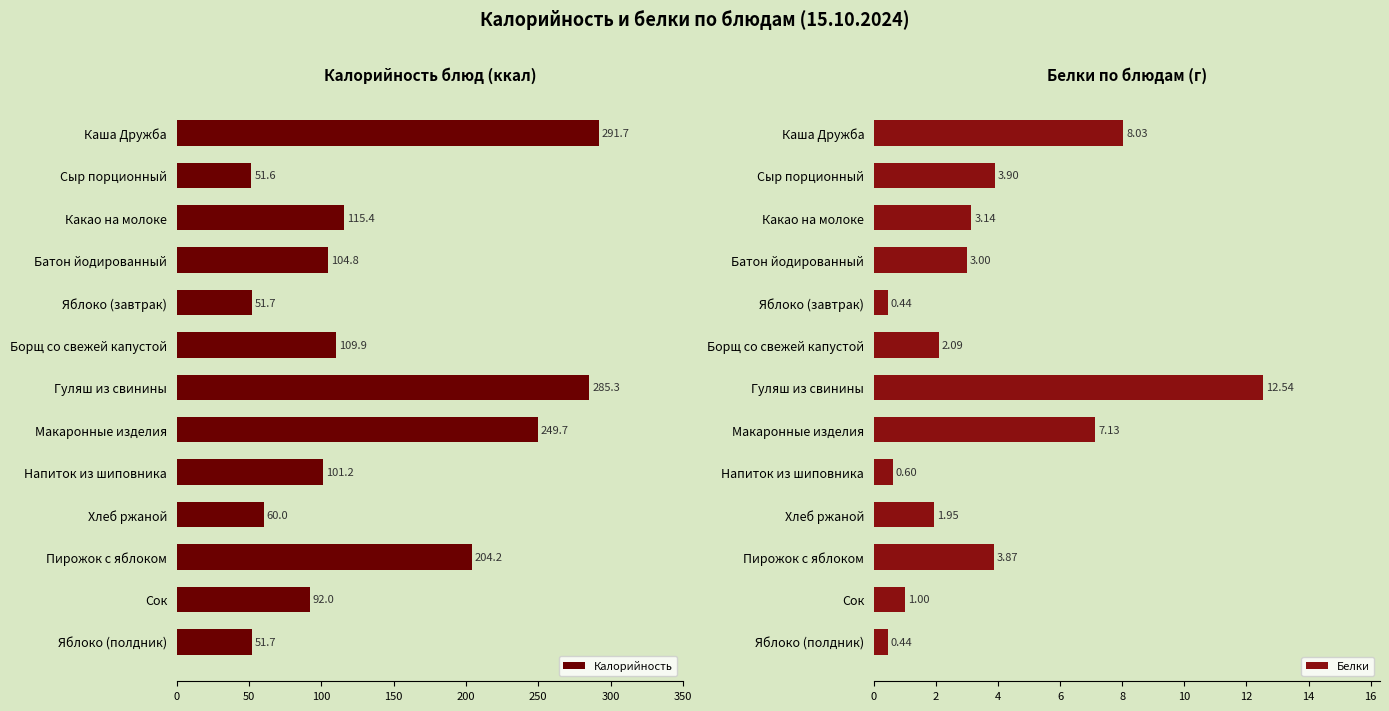

Does the chart contain any negative values?

No